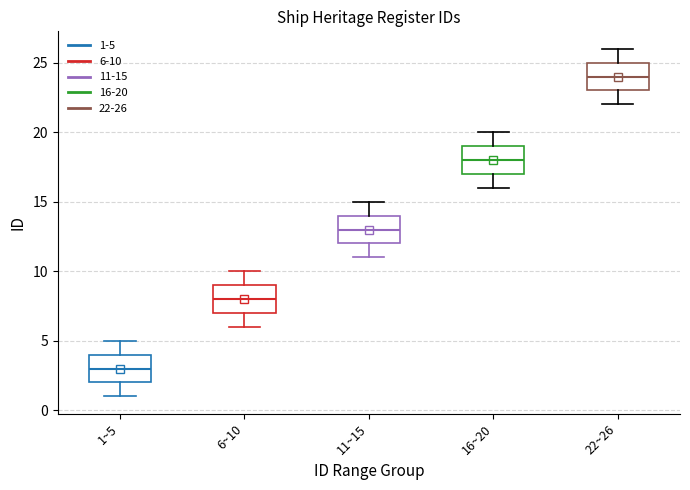

Reading left to right, transcribe this box plot: for each box, give where its median line is, the range the box spans, and where its two whiskers end, as read against the y-axis. The values are not printed on the chart, so give them approximately, as read against the axis.

1~5: median 3, box 2 to 4, whiskers 1 to 5
6~10: median 8, box 7 to 9, whiskers 6 to 10
11~15: median 13, box 12 to 14, whiskers 11 to 15
16~20: median 18, box 17 to 19, whiskers 16 to 20
22~26: median 24, box 23 to 25, whiskers 22 to 26